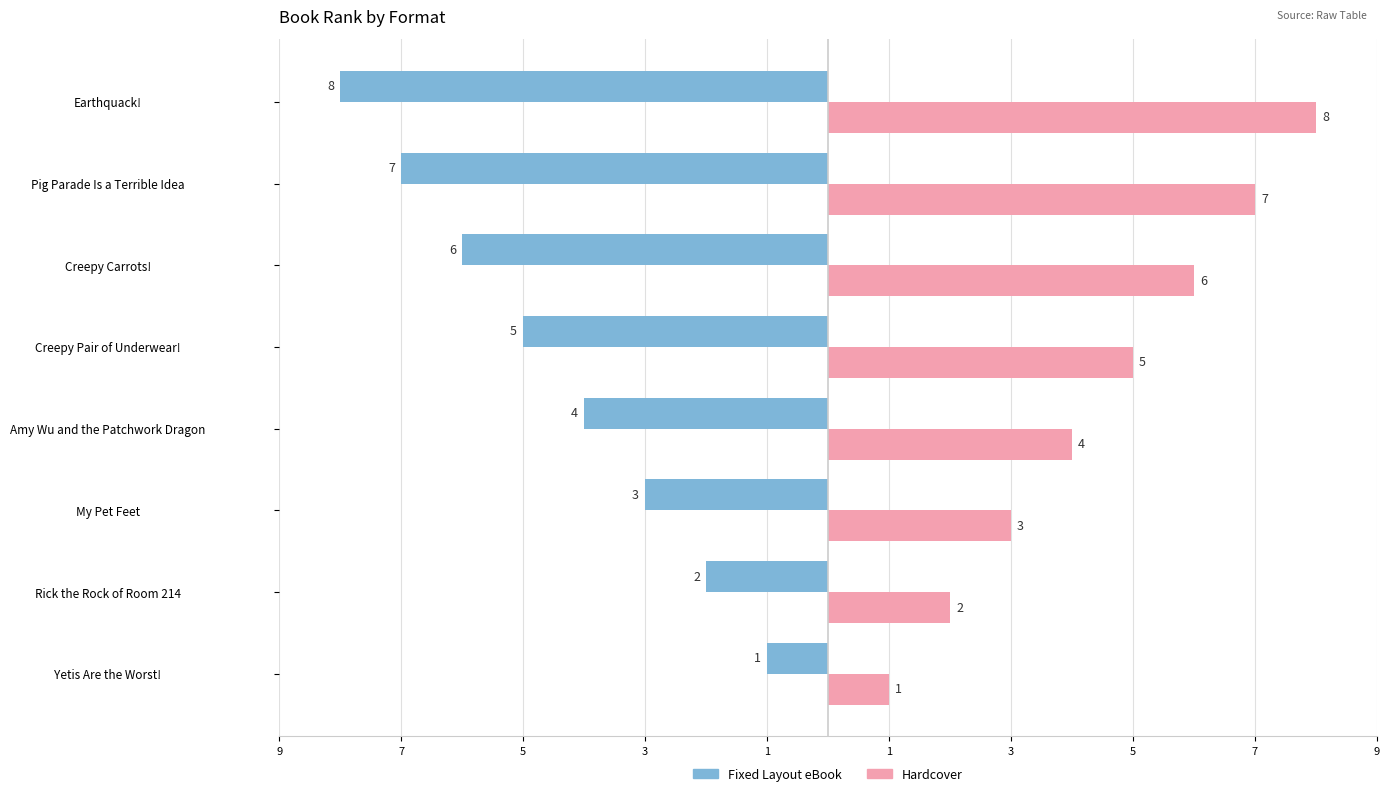

Which series changed the most between My Pet Feet and Creepy Pair of Underwear!?

Fixed Layout eBook